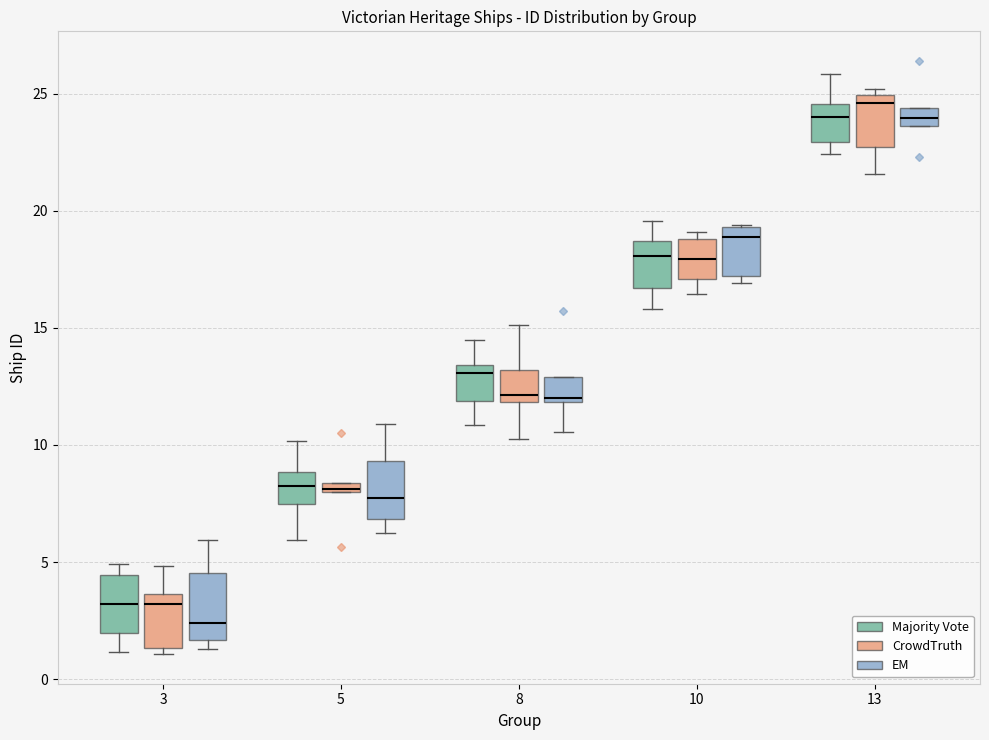

Where is the upper edge of the box for 8 (EM) on the y-axis? The values are not printed on the chart, so give them approximately, as read against the axis.

13.0